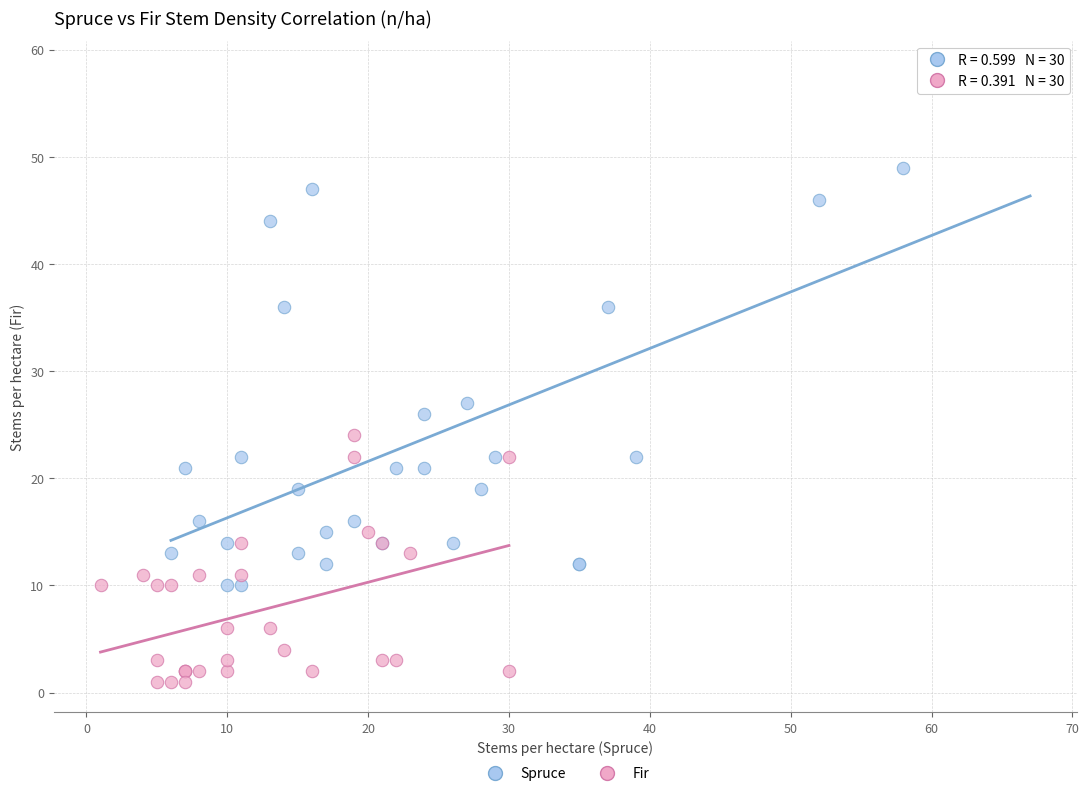

Which series contains the lowest Y value?

Fir